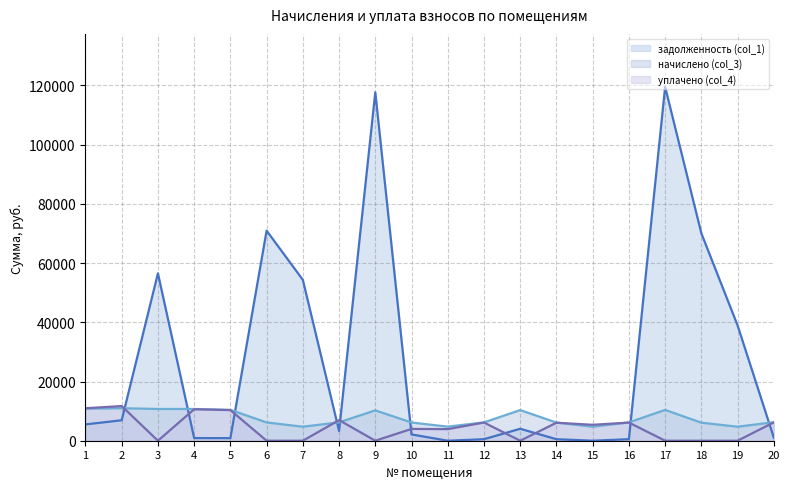

Where is the first local minimum for задолженность (col_1)?

5